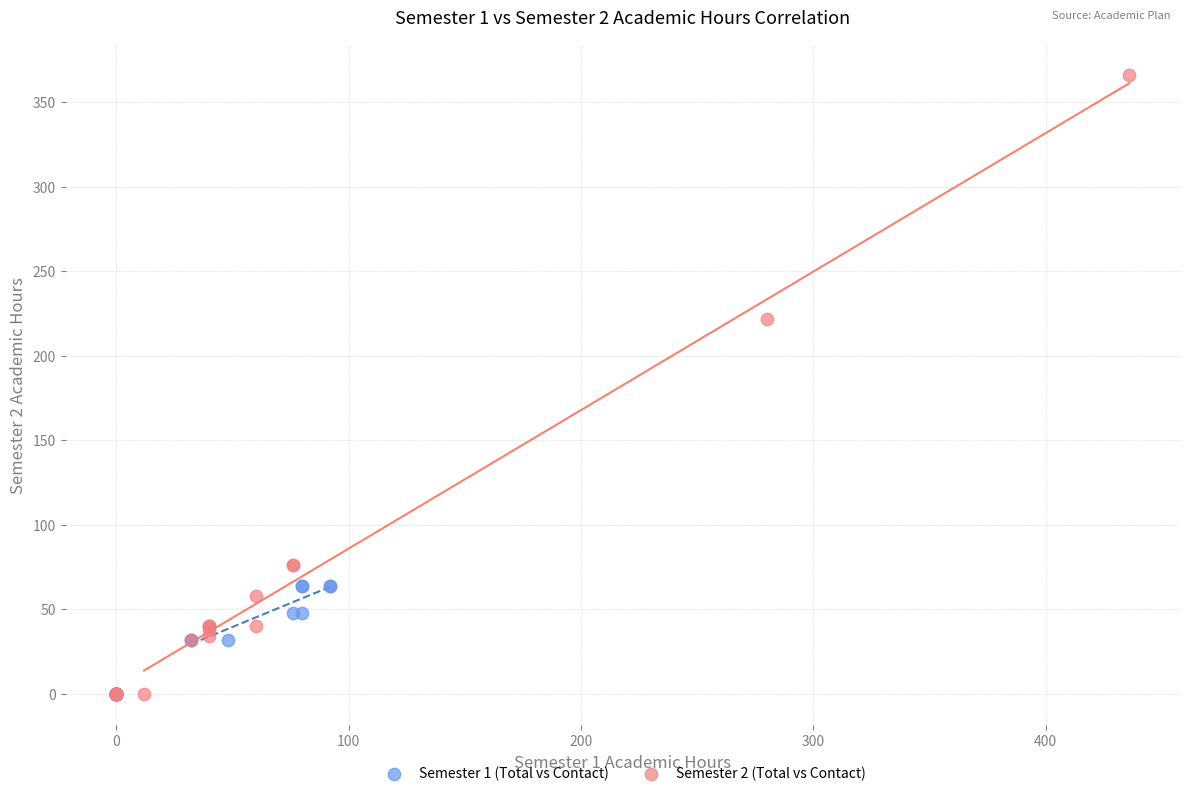

Which series has the largest Y range (max minus min)?

Semester 2 (Total vs Contact)